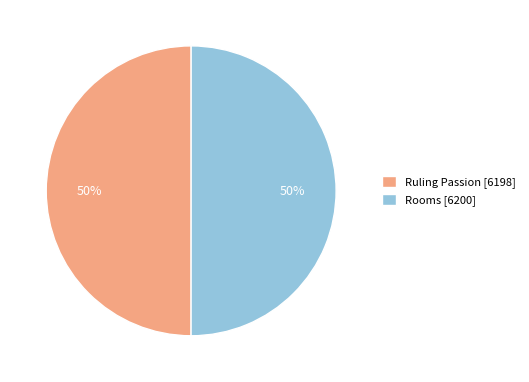

The Rooms slice represents 50% of the pie. True or false?

True